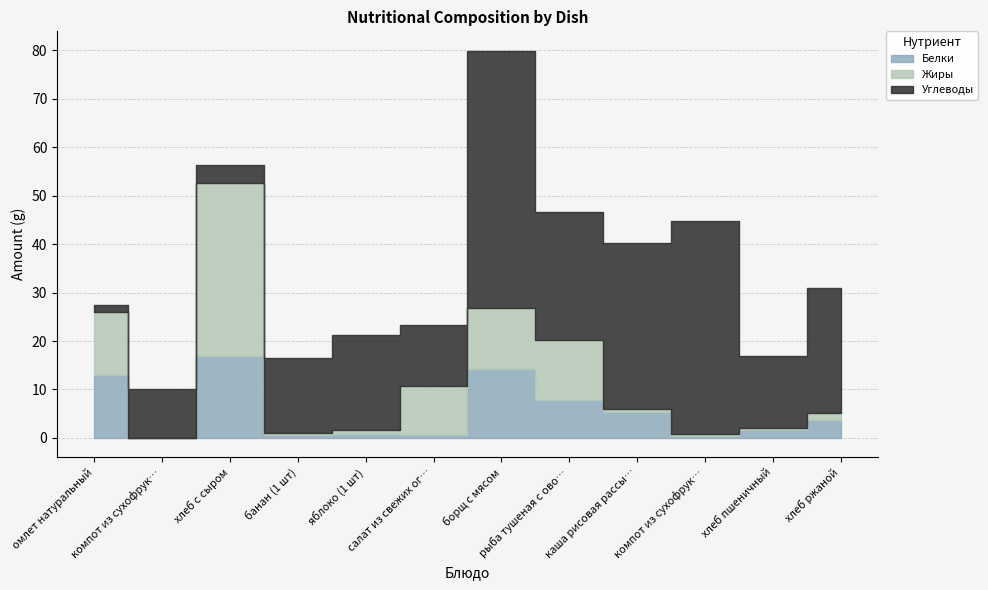

Between рыба тушеная с овощами and хлеб ржаной, which is larger?

рыба тушеная с овощами